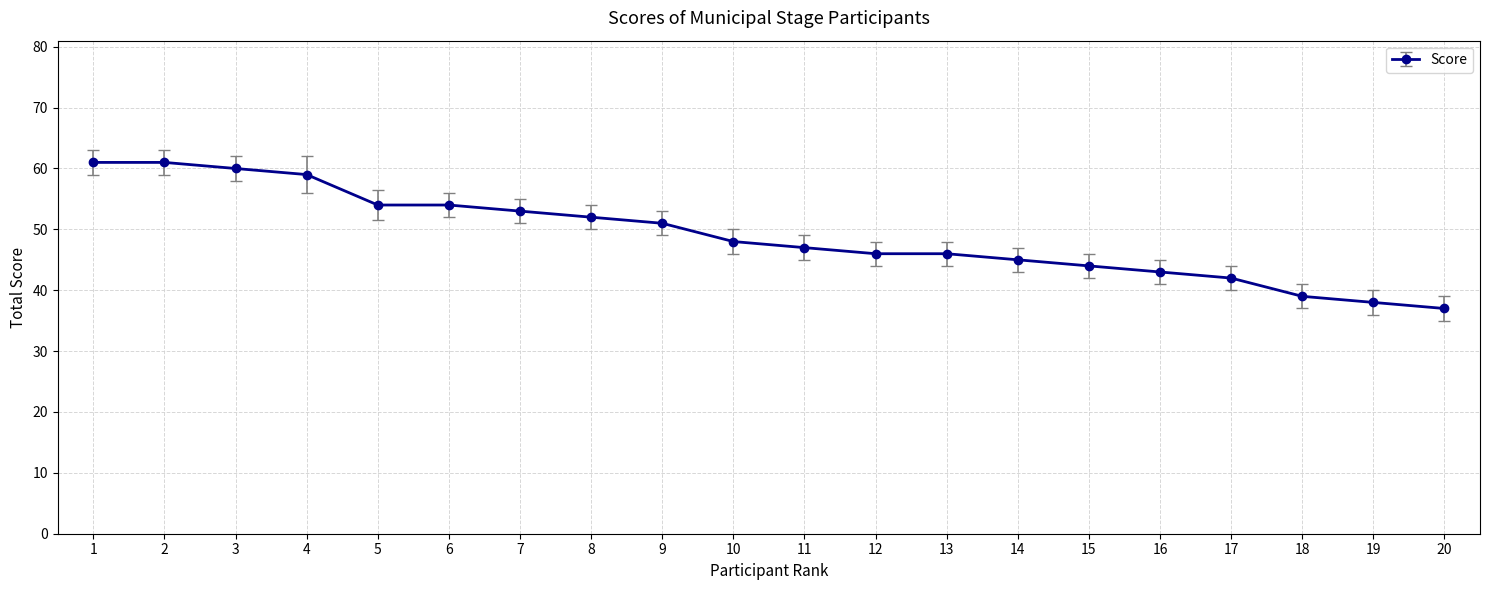

At which label is the value closest to 49?

10